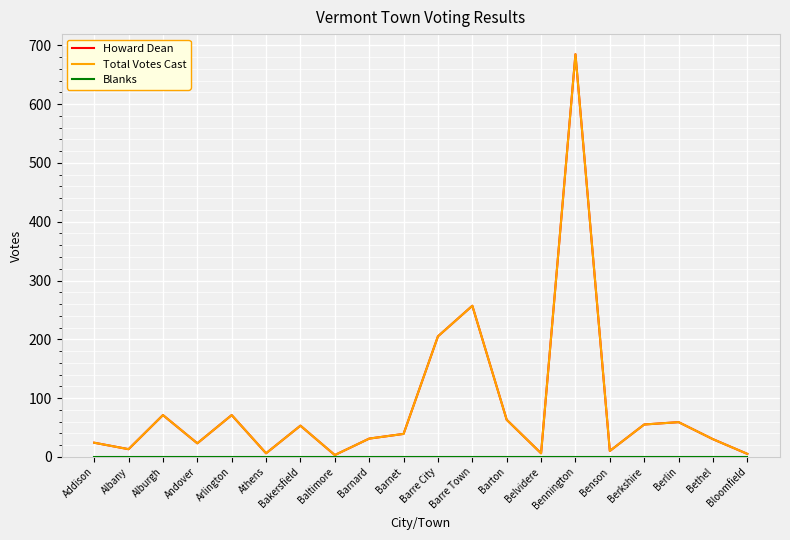

What are all the series names shown in the legend?

Howard Dean, Total Votes Cast, Blanks